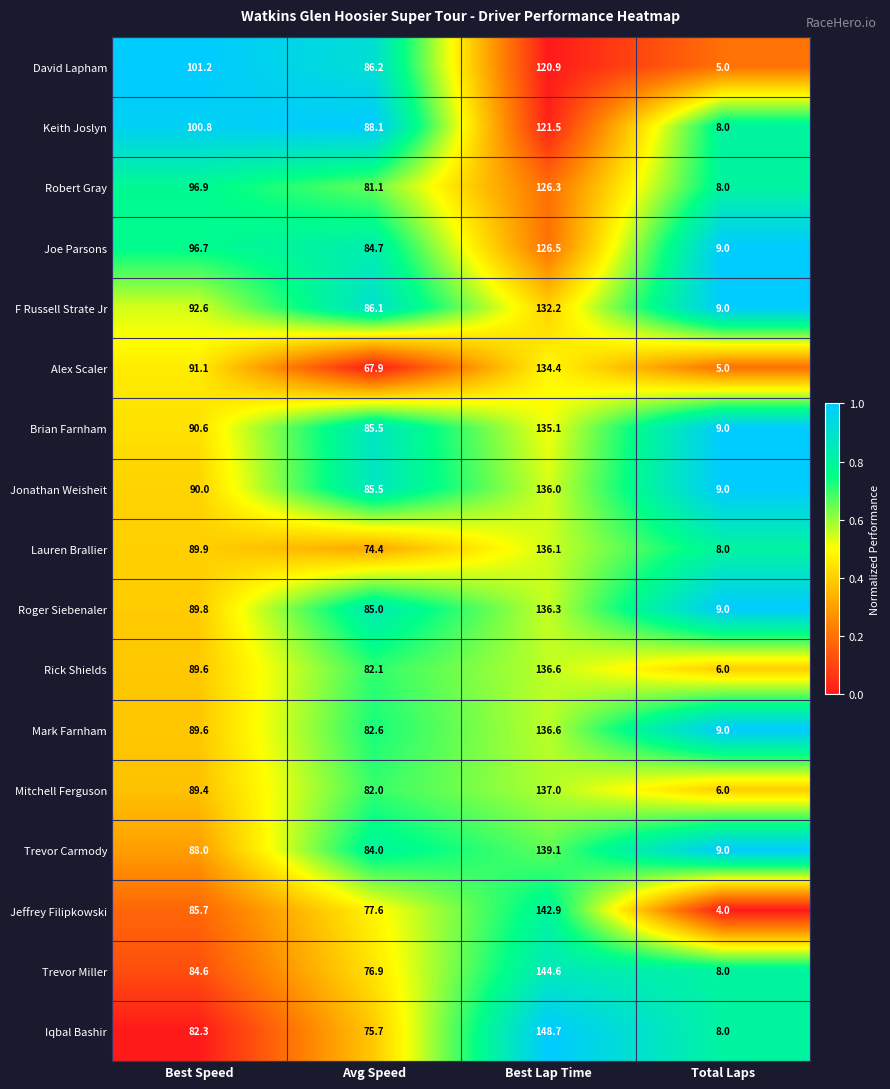

Rank the categories by Trevor Miller value from lowest to highest.

Total Laps, Avg Speed, Best Speed, Best Lap Time